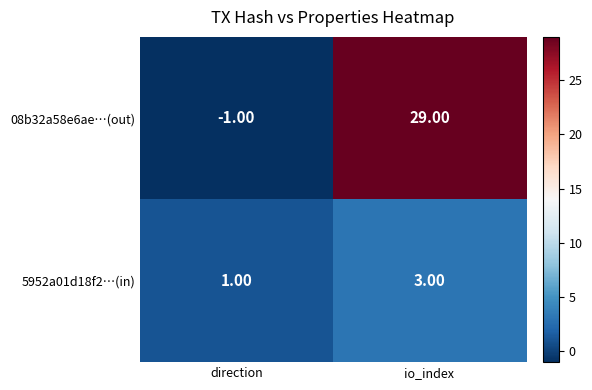

How many data points does each series have?

2